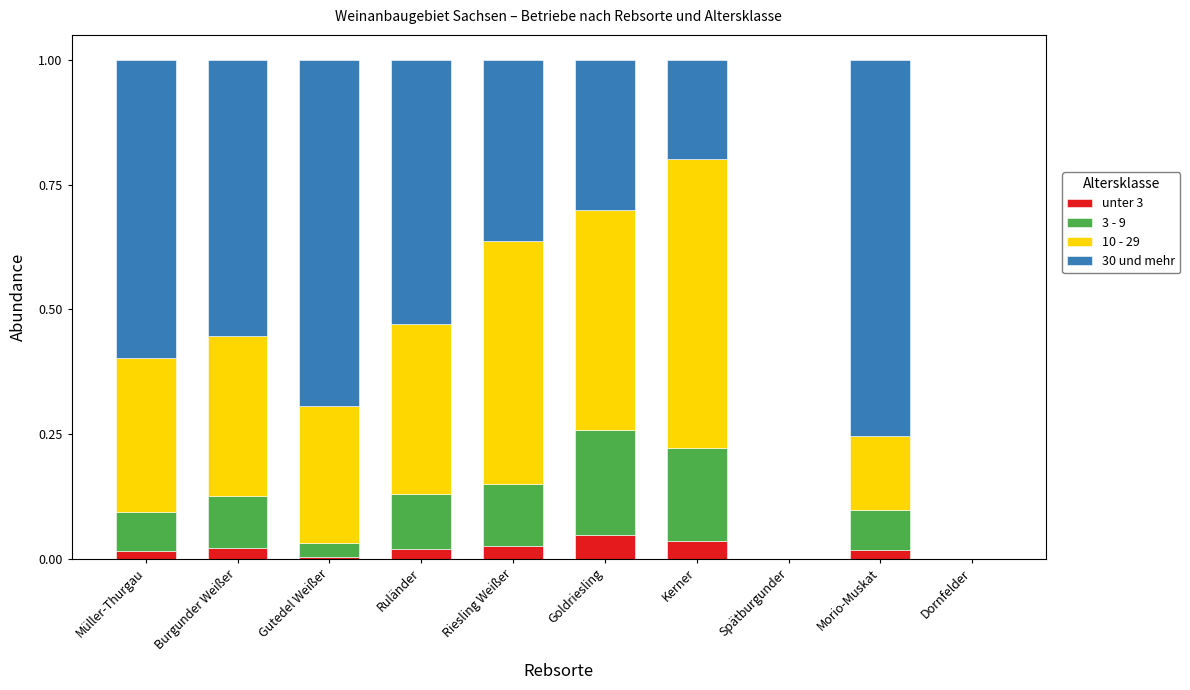

Where is 10 - 29 nearest to the value 0?

Spätburgunder